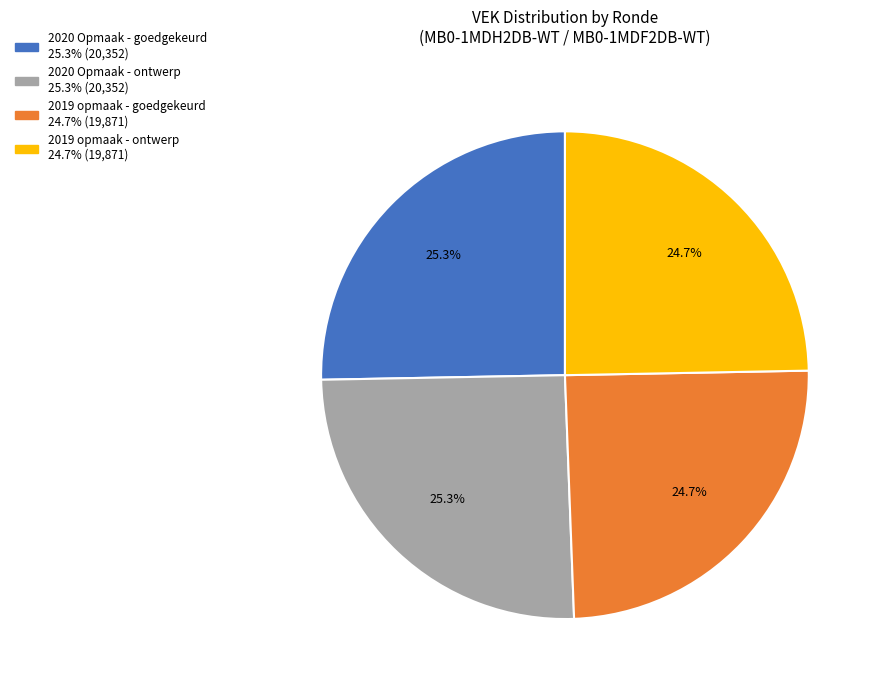

To the nearest percent, what percentage of the pie is 2020 Opmaak - goedgekeurd?

25%